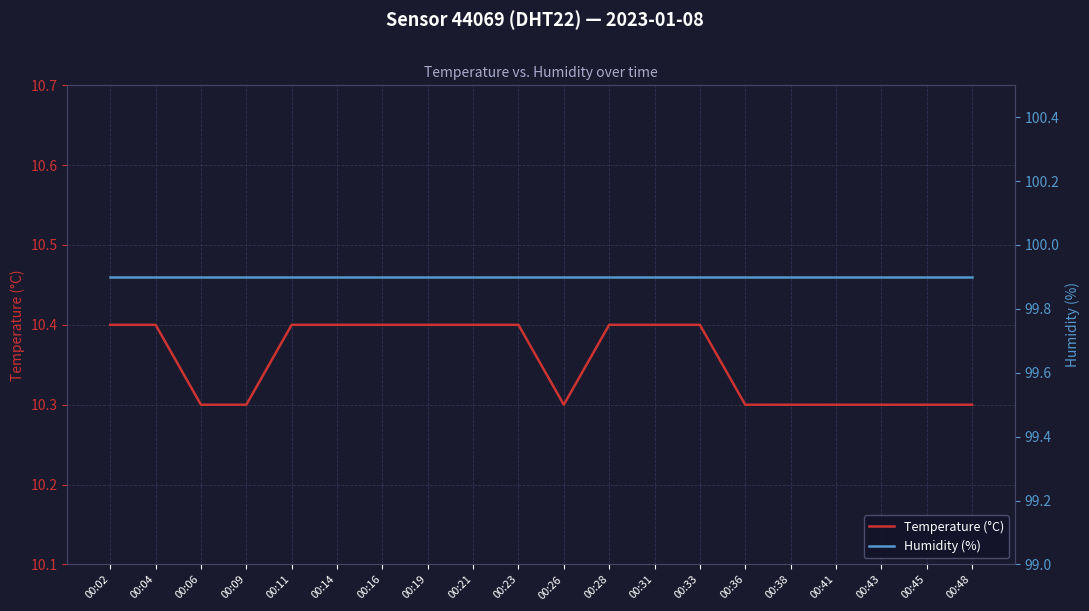

Which category has the highest value in the Humidity (%) series?

00:02